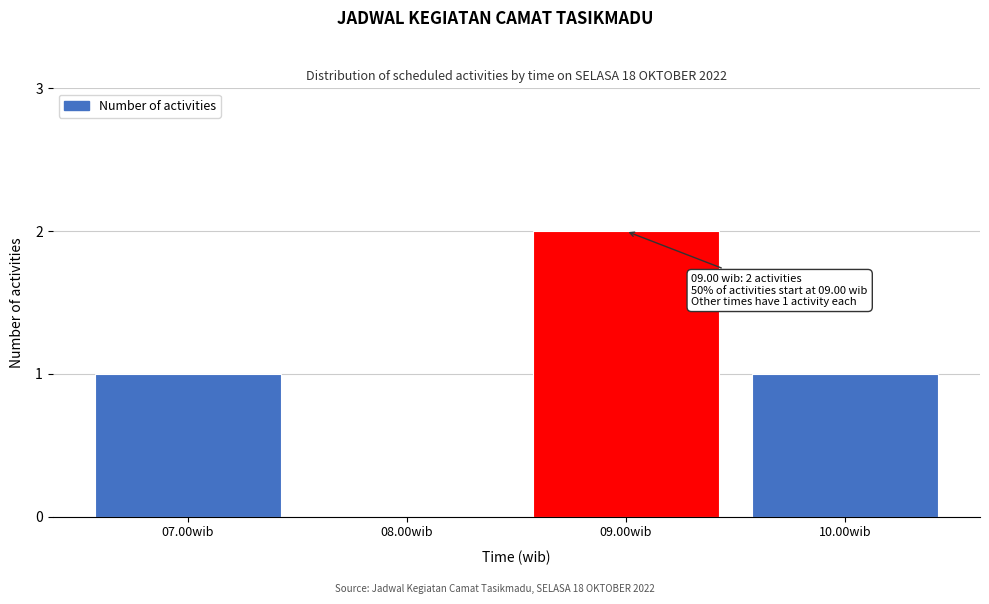

Reading right to left, extract all data points from this chart.

10.00wib=1	09.00wib=2	08.00wib=0	07.00wib=1